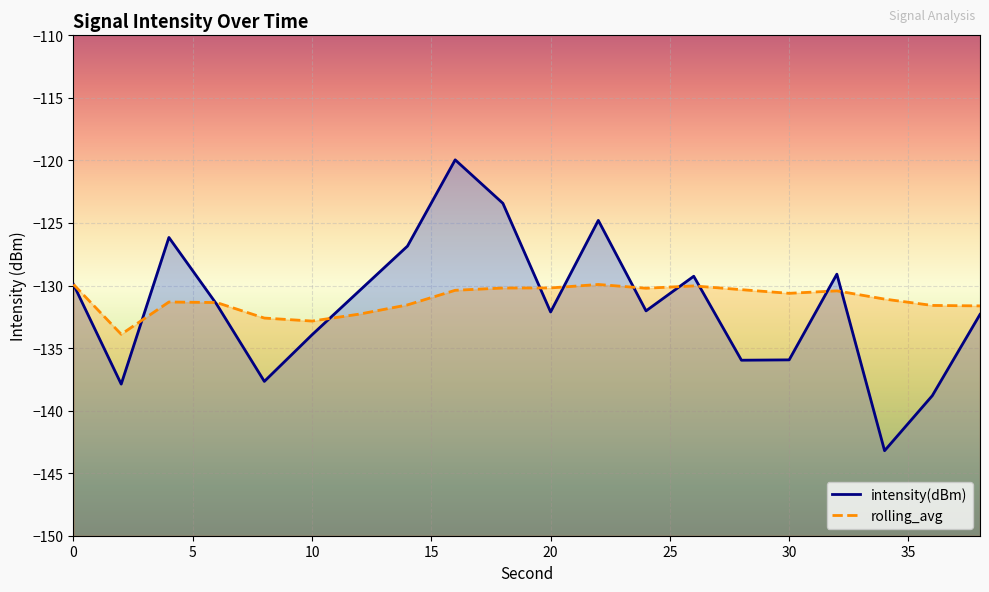

True or false: intensity(dBm) has more than 0 points higher than both neighbors.

True